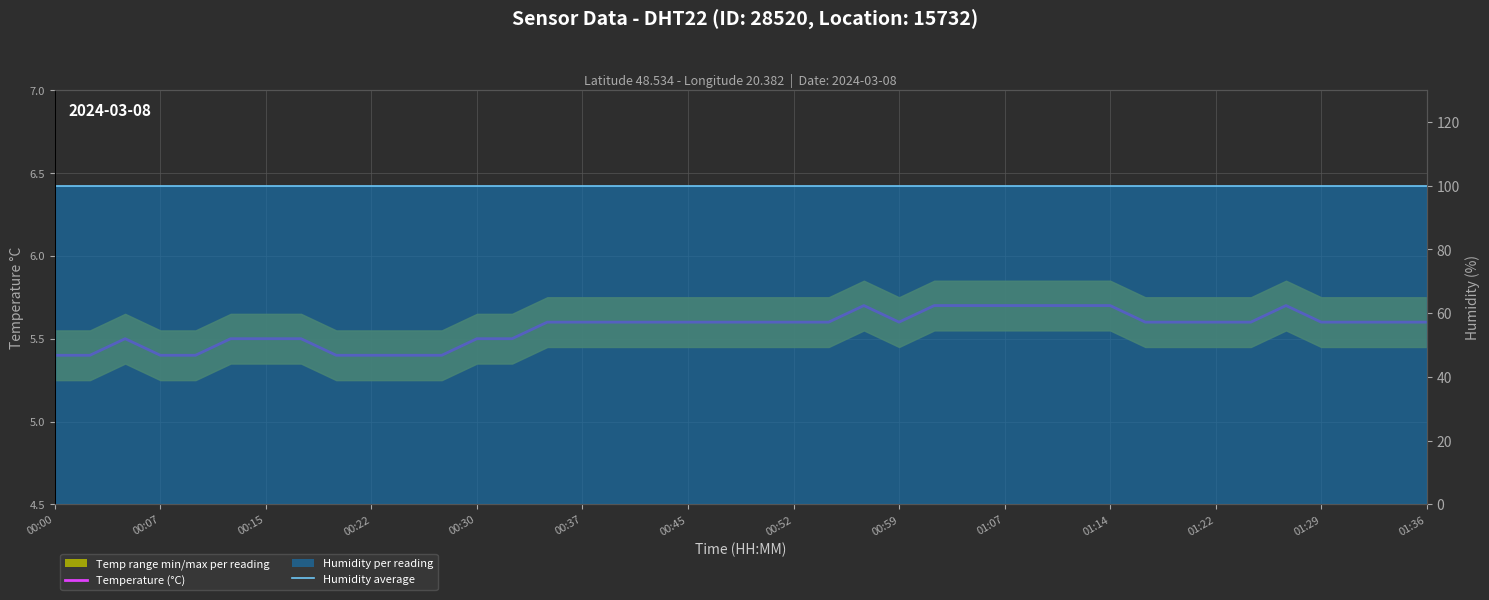

True or false: Temperature (°C) has more than 0 interior local peaks.

True